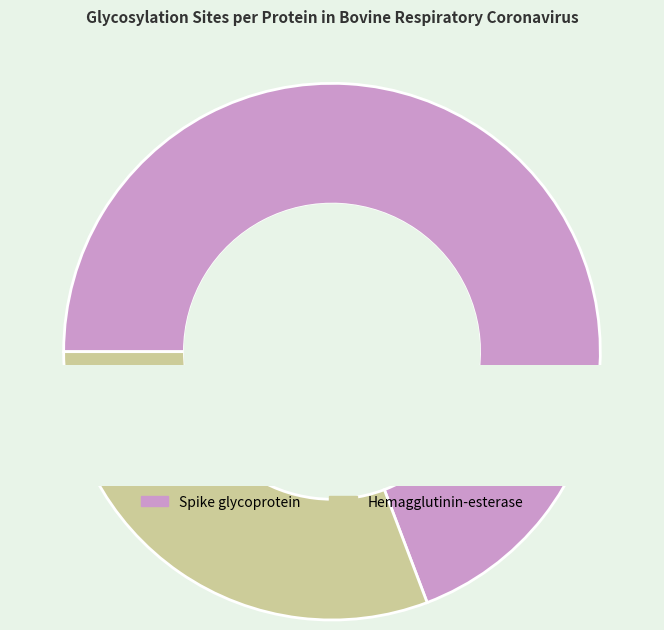

Which category has the smallest portion of the pie?

Hemagglutinin-esterase